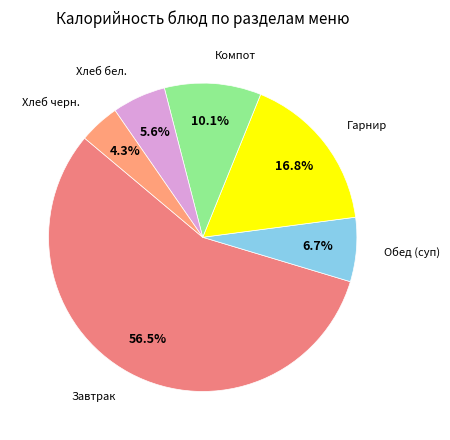

How many slices are in this pie chart?

6